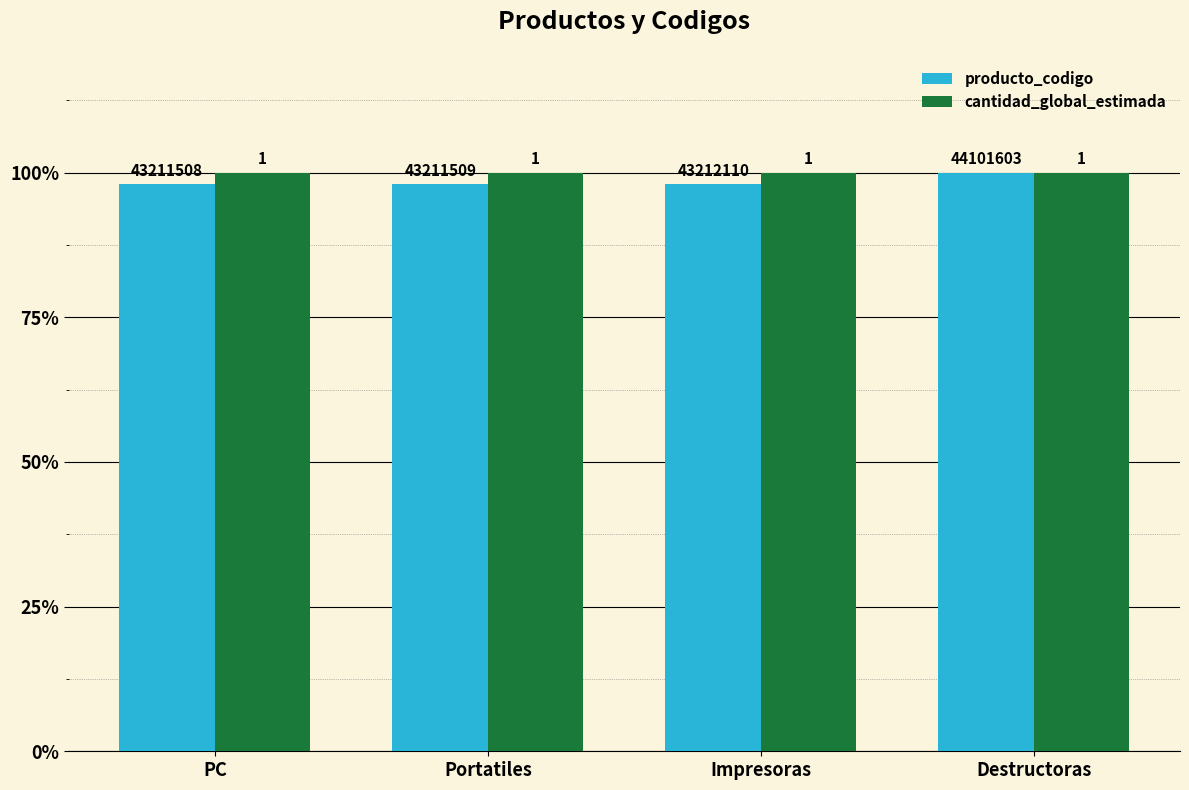

True or false: producto_codigo has a value of 55.1 at PC.

False